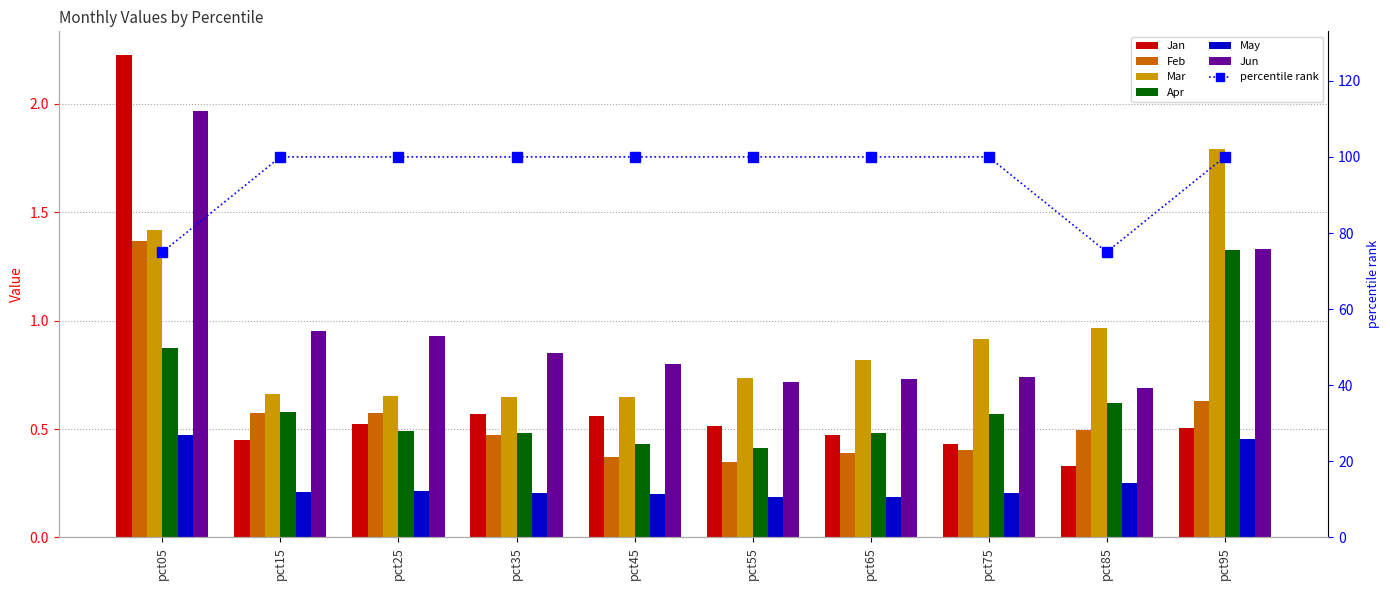

True or false: Feb has a value of 0.4 at pct75.

True